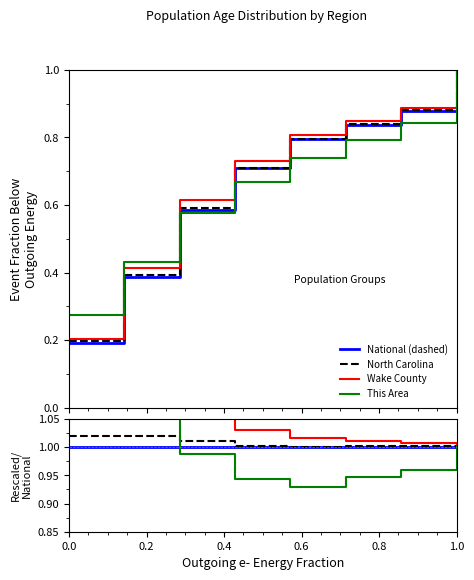

How many values in the Wake County series exceed 1?

7